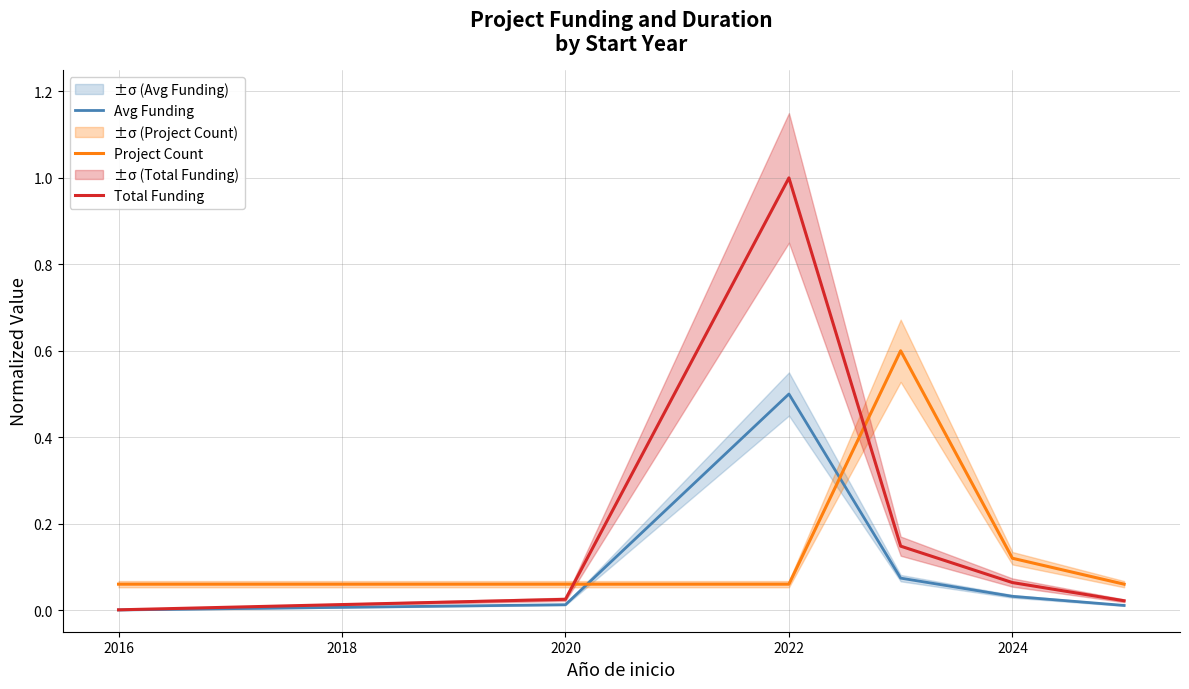

Where is the first local maximum for Avg Funding?

2022